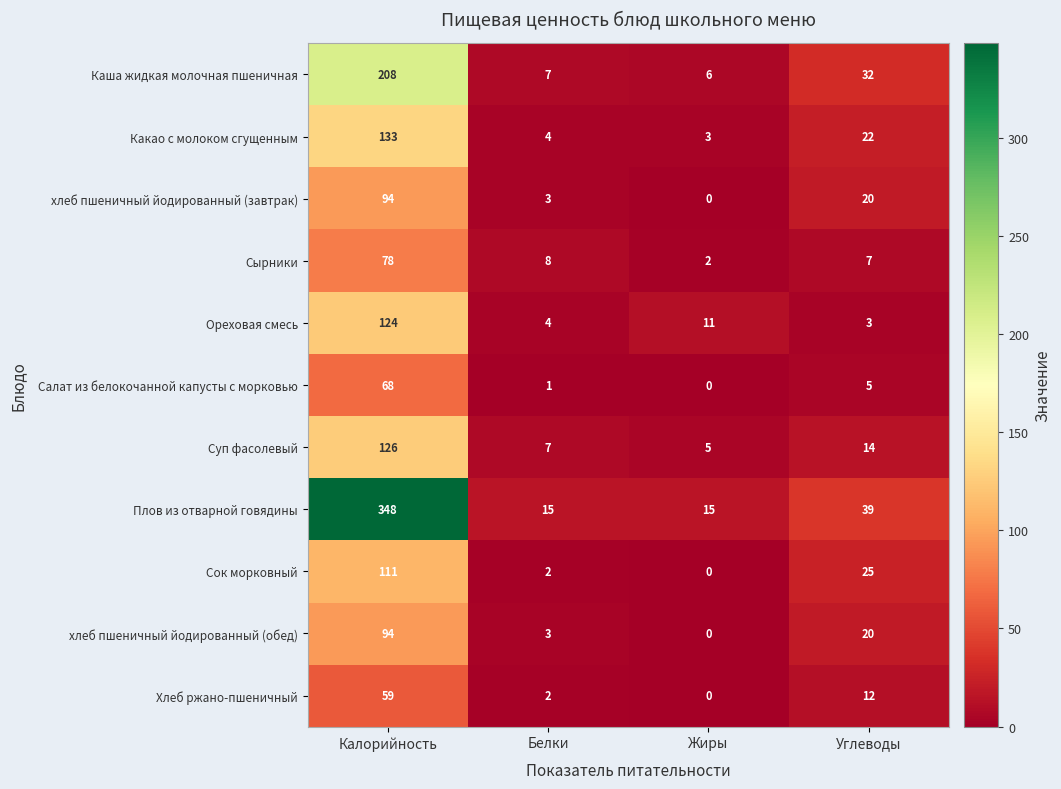

What is the maximum value shown in the chart?

348